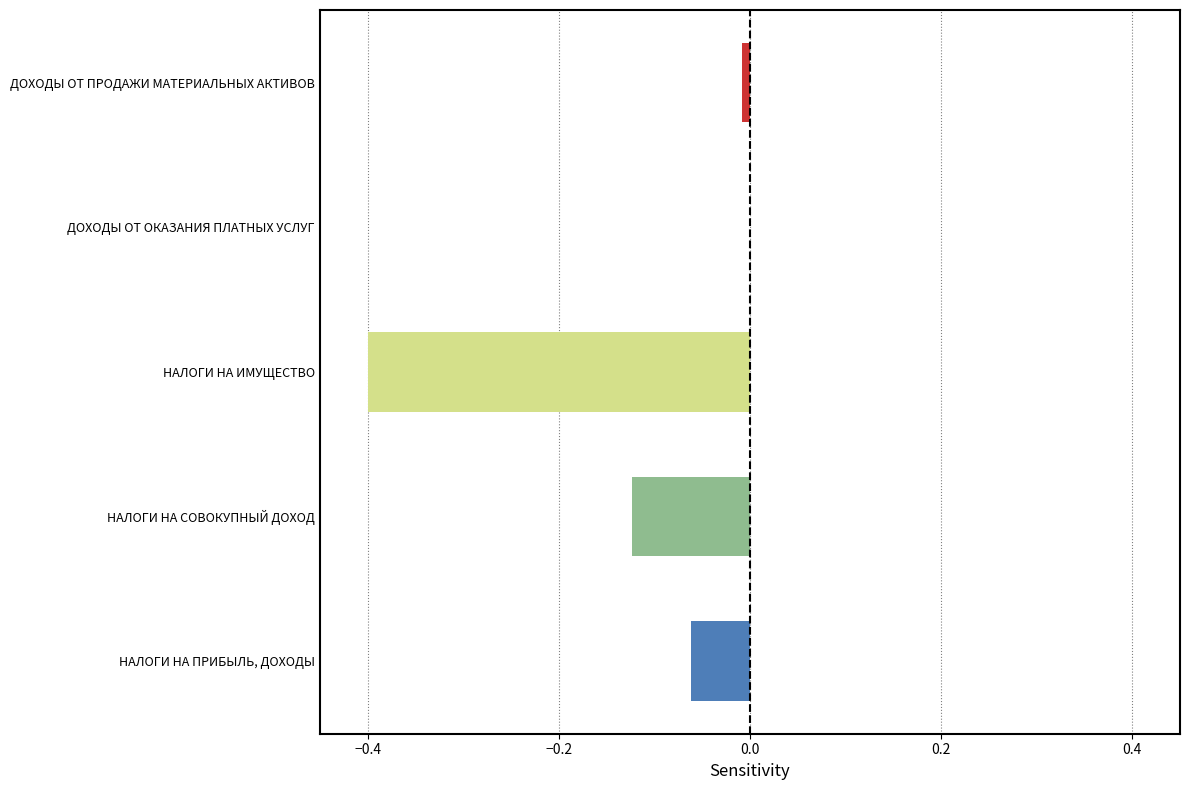

Is it true that the value at ДОХОДЫ ОТ ПРОДАЖИ МАТЕРИАЛЬНЫХ АКТИВОВ is -0.0?

True